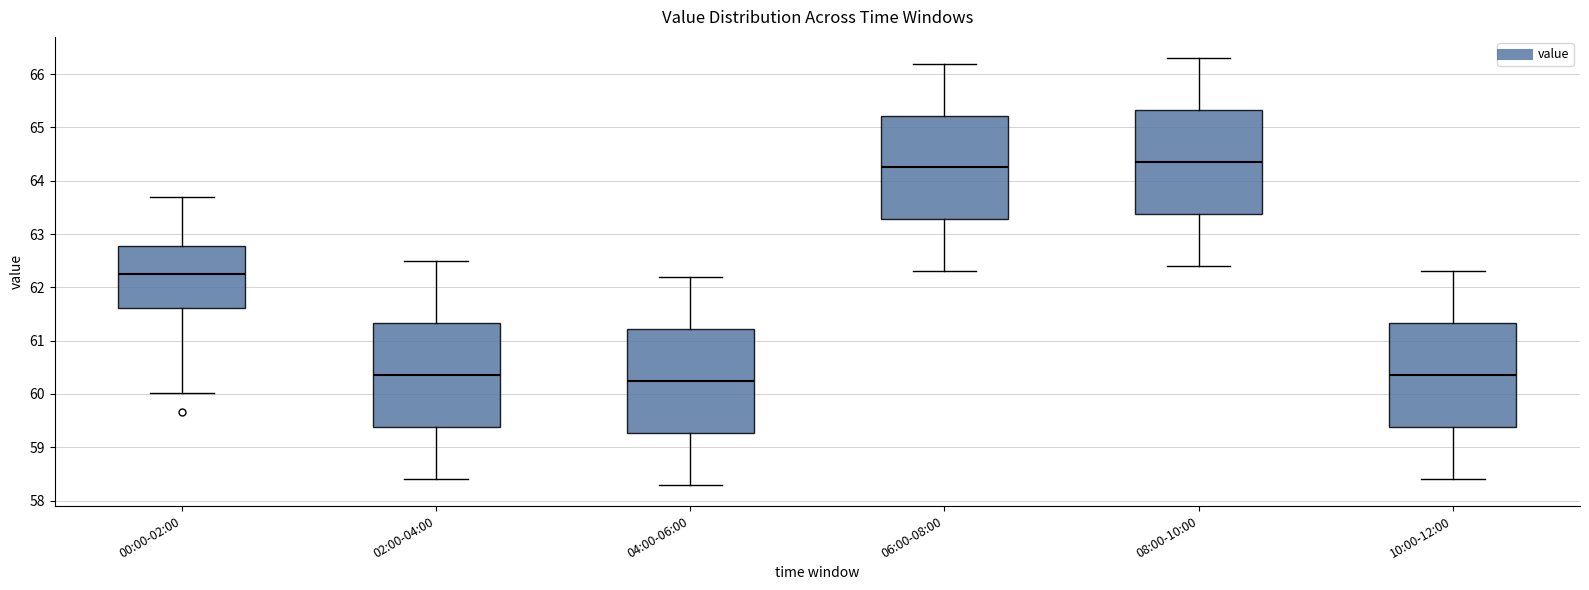

Reading left to right, read every box against the y-axis: the position of its median line, the range the box covers, and the ends of its whiskers. The values are not printed on the chart, so give them approximately, as read against the axis.

00:00-02:00: median 62.3, box 61.6 to 62.8, whiskers 60.0 to 63.7
02:00-04:00: median 60.4, box 59.4 to 61.3, whiskers 58.4 to 62.5
04:00-06:00: median 60.3, box 59.3 to 61.2, whiskers 58.3 to 62.2
06:00-08:00: median 64.3, box 63.3 to 65.2, whiskers 62.3 to 66.2
08:00-10:00: median 64.4, box 63.4 to 65.3, whiskers 62.4 to 66.3
10:00-12:00: median 60.4, box 59.4 to 61.3, whiskers 58.4 to 62.3